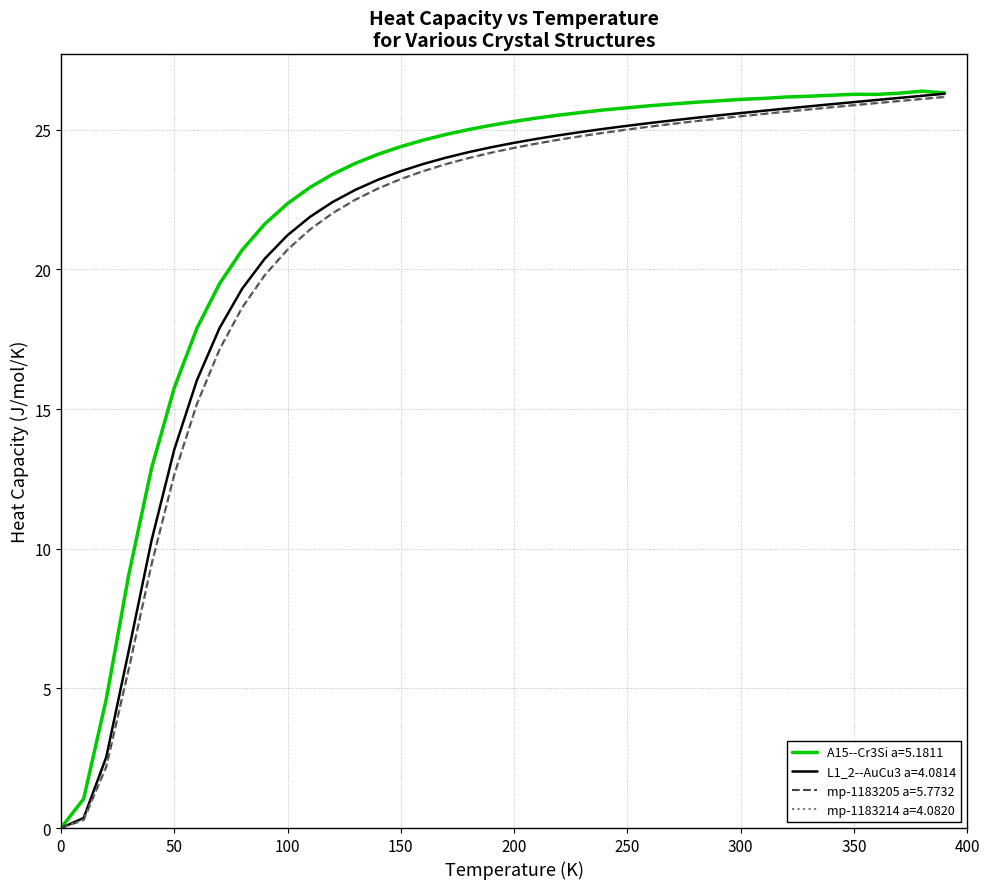

Is the value of A15--Cr3Si a=5.1811 at 100 greater than the value of L1_2--AuCu3 a=4.0814 at 100?

Yes